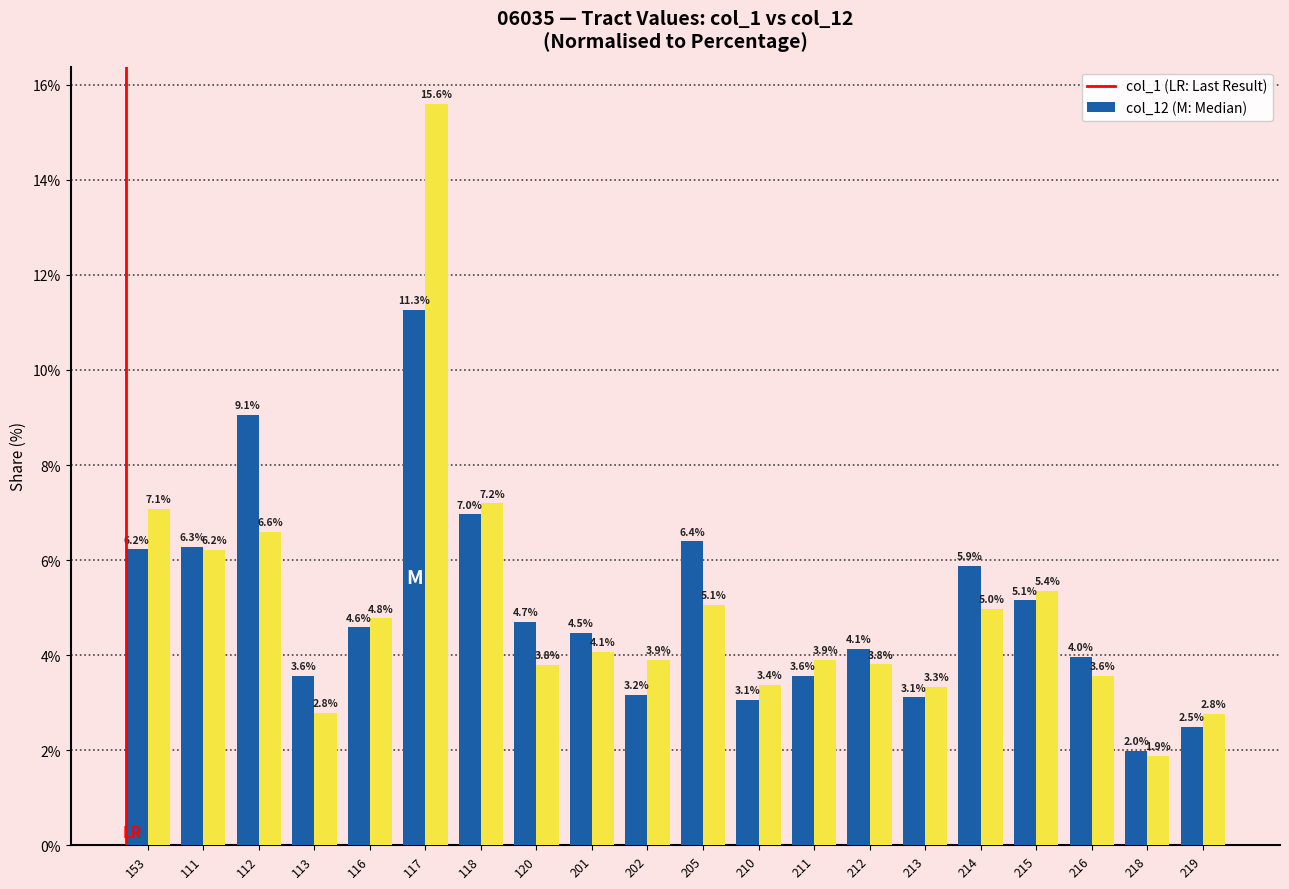

At which category does the chart reach its peak across all series?

117